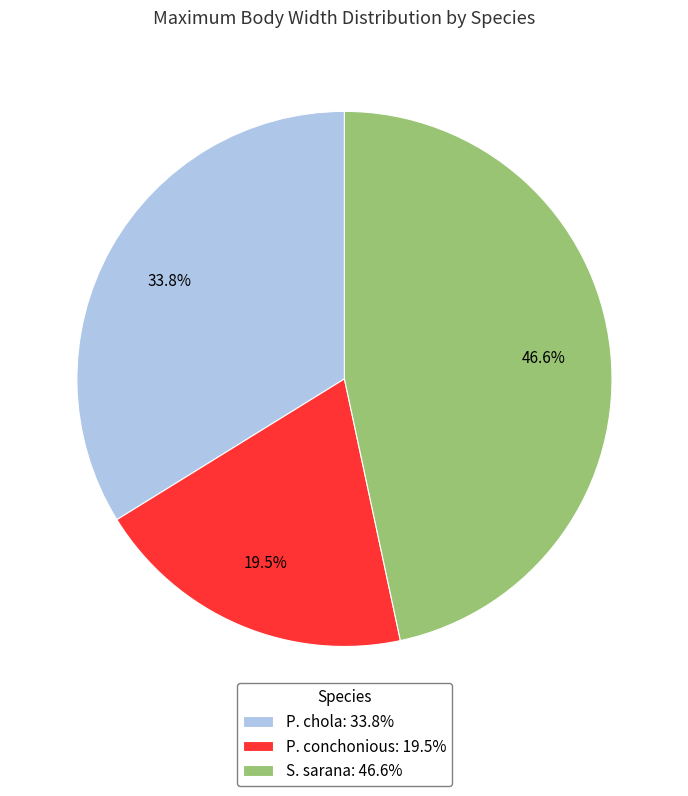

Is there any slice that represents more than half of the pie?

No